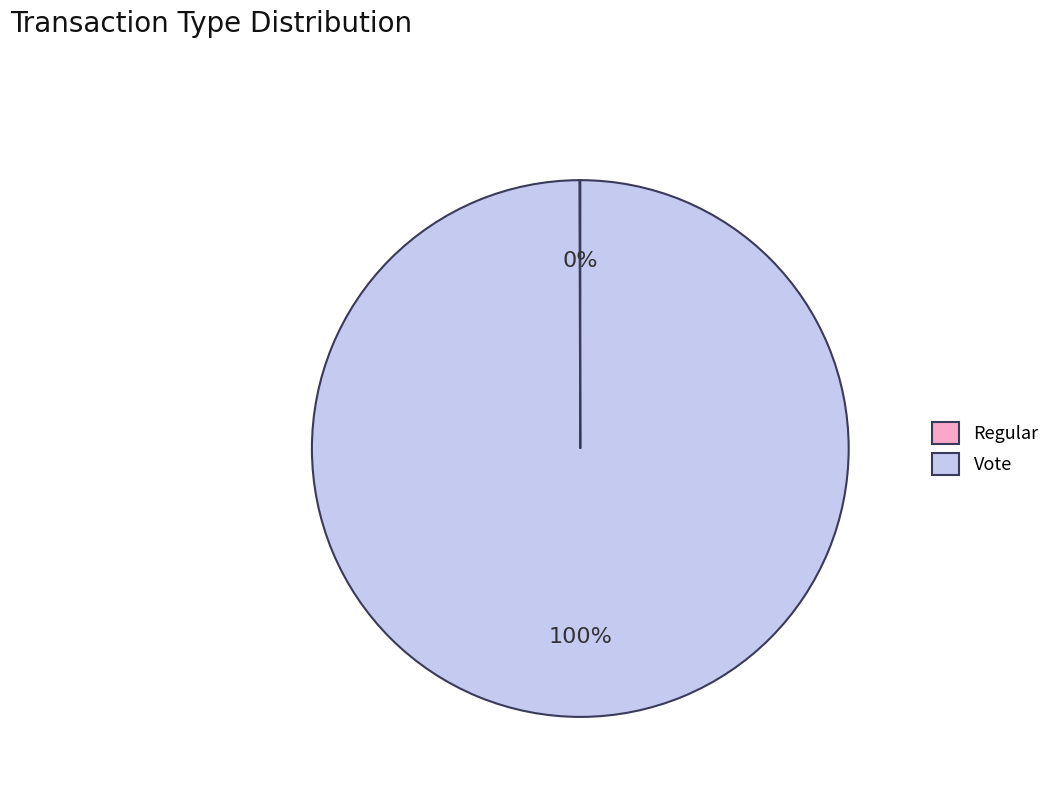

What is the largest slice in the pie chart?

Vote